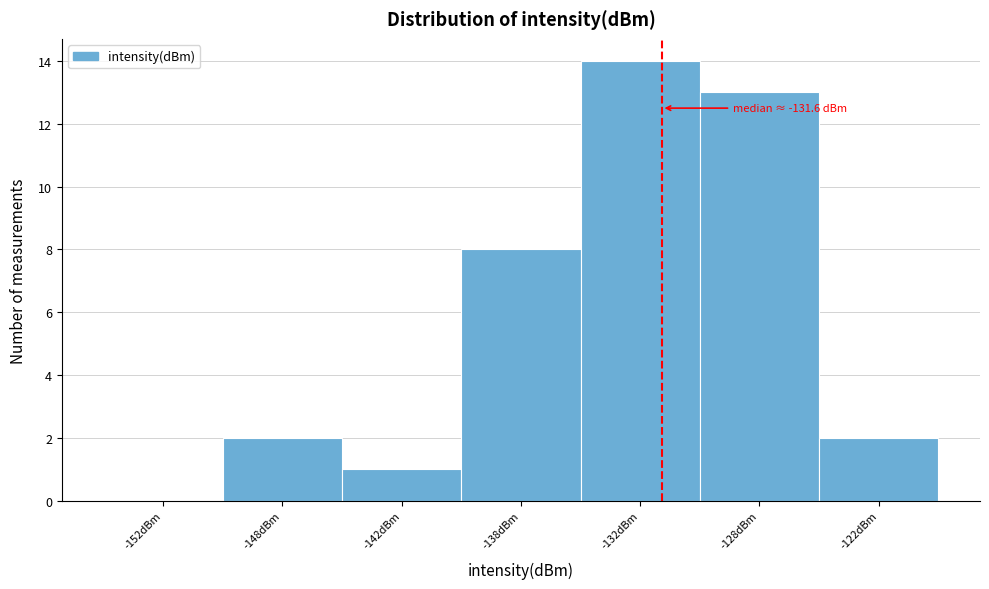

Reading left to right, what are all the values shown in this chart?

-152dBm=0	-148dBm=2	-142dBm=1	-138dBm=8	-132dBm=14	-128dBm=13	-122dBm=2